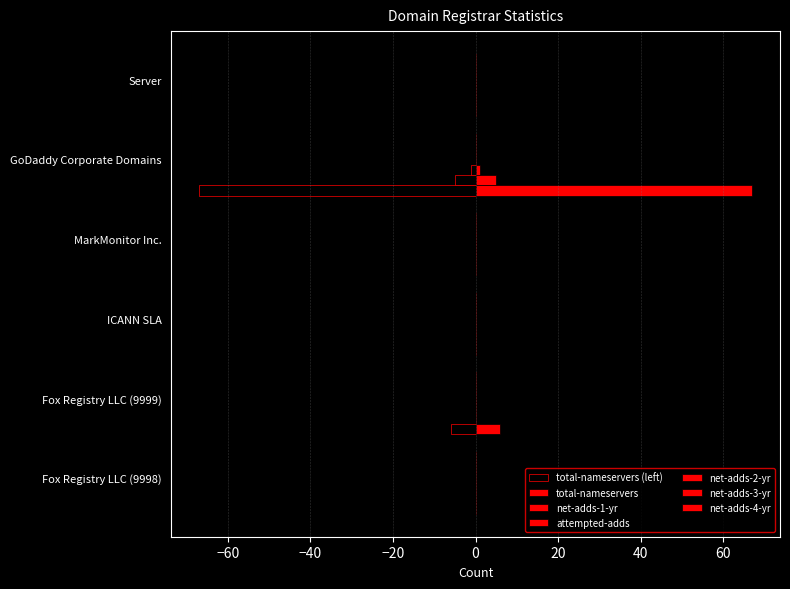

Between Server and Fox Registry LLC (9999), which is larger?

Server